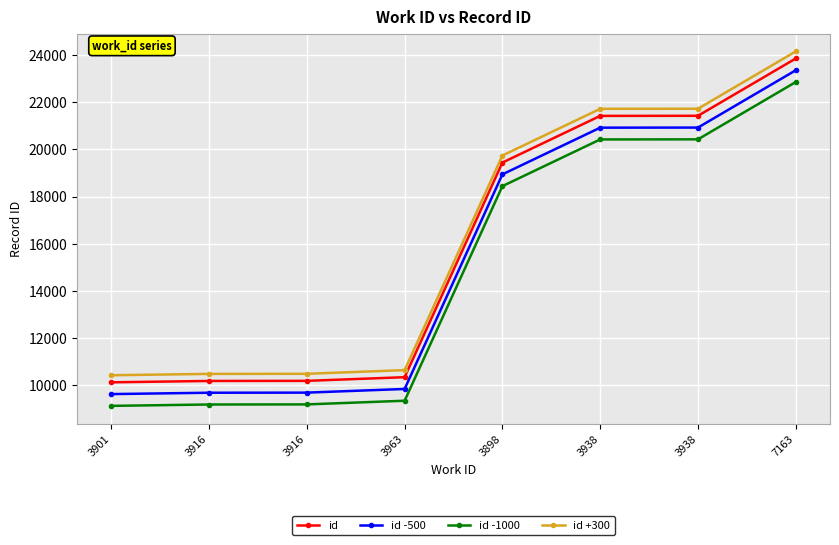

Reading left to right, list all the values displayed in this chart.

id: 10109	10167	10171	10327	19441	21424	21428	23862
id -500: 9609	9667	9671	9827	18941	20924	20928	23362
id -1000: 9109	9167	9171	9327	18441	20424	20428	22862
id +300: 10409	10467	10471	10627	19741	21724	21728	24162